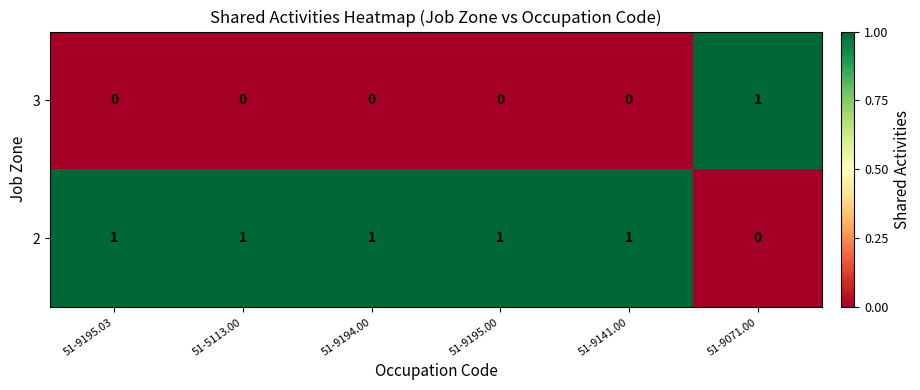

At how many categories does at least one series exceed 0?

6